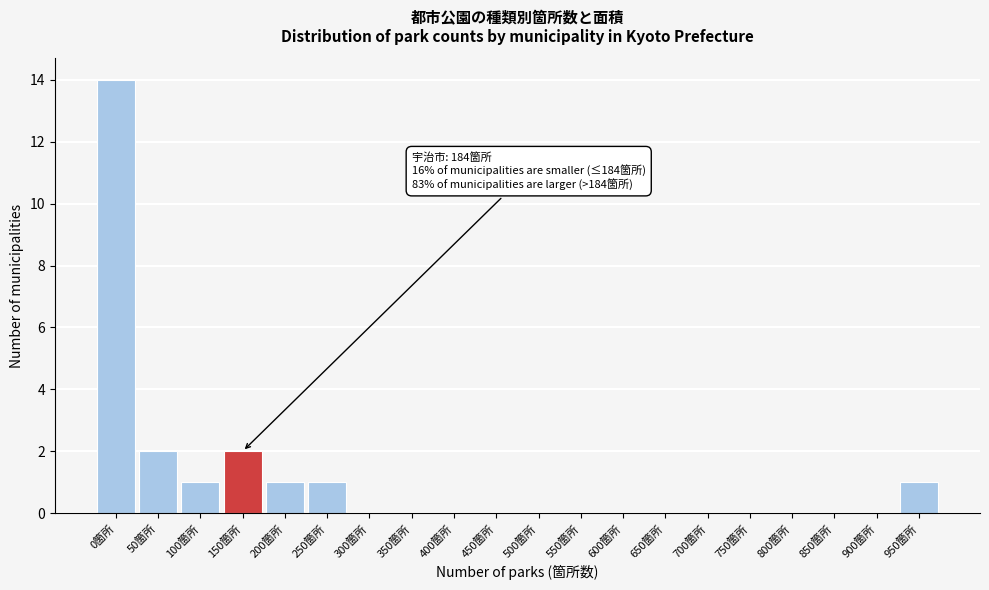

Reading left to right, transcribe all the data shown in this chart.

0箇所=14	50箇所=2	100箇所=1	150箇所=2	200箇所=1	250箇所=1	300箇所=0	350箇所=0	400箇所=0	450箇所=0	500箇所=0	550箇所=0	600箇所=0	650箇所=0	700箇所=0	750箇所=0	800箇所=0	850箇所=0	900箇所=0	950箇所=1